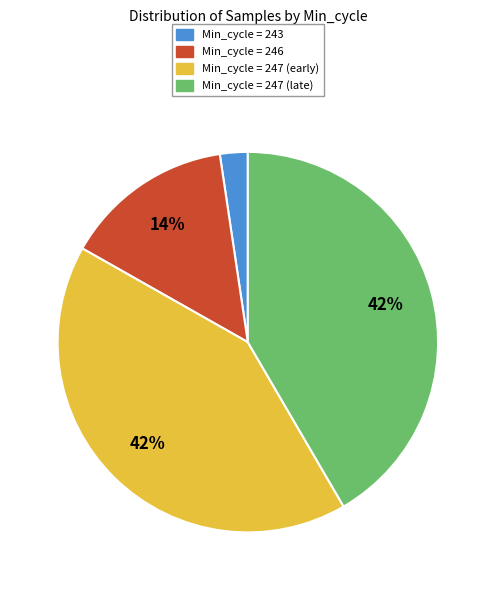

To the nearest percent, what is the combined percentage of Min_cycle = 243 and Min_cycle = 247 (early)?

44%